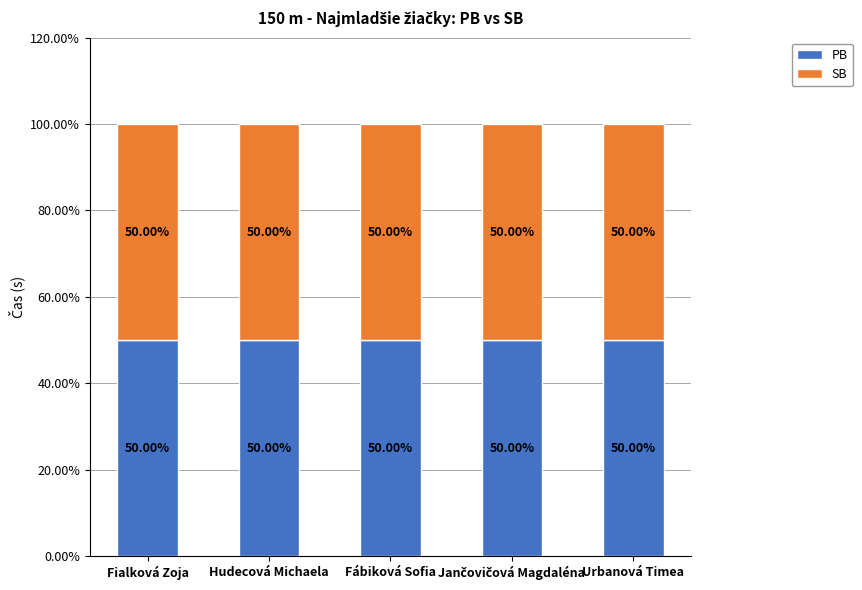

At Fábiková Sofia, list the series in order from largest to smallest.

PB, SB